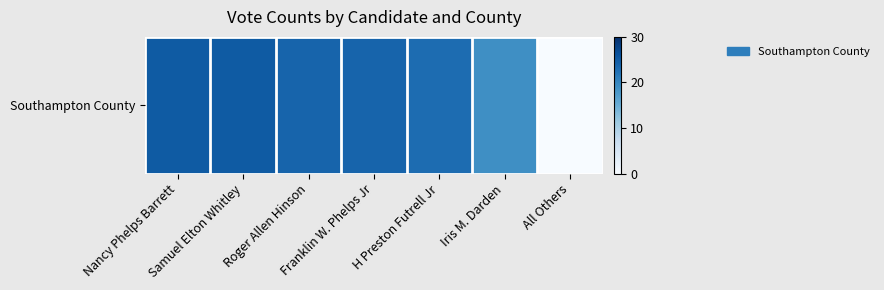

Read the value at H Preston Futrell Jr, to the nearest 5.

25